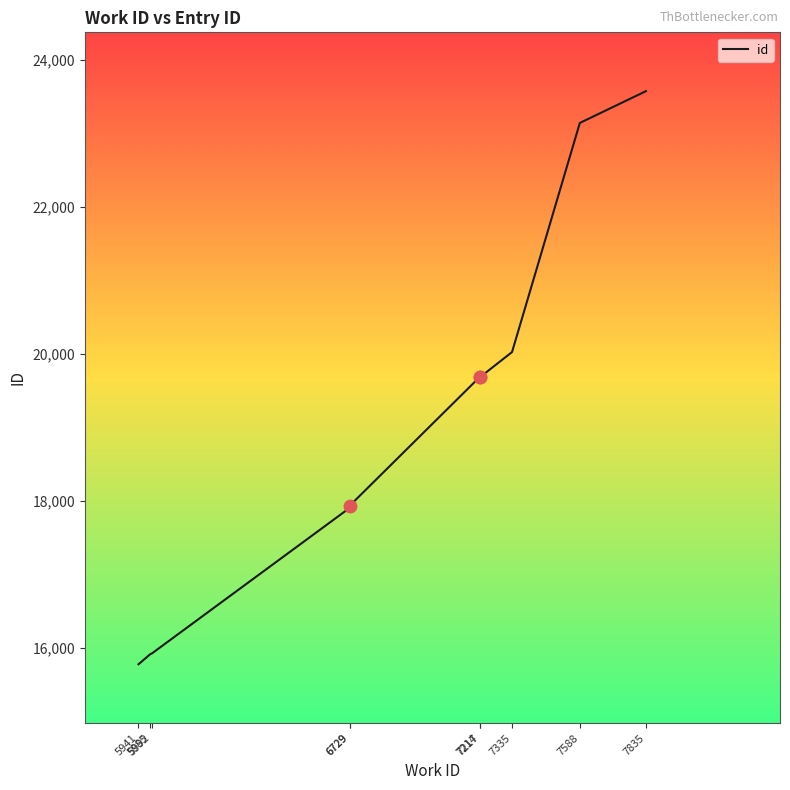

Which has a higher value, 6729 or 7217?

7217